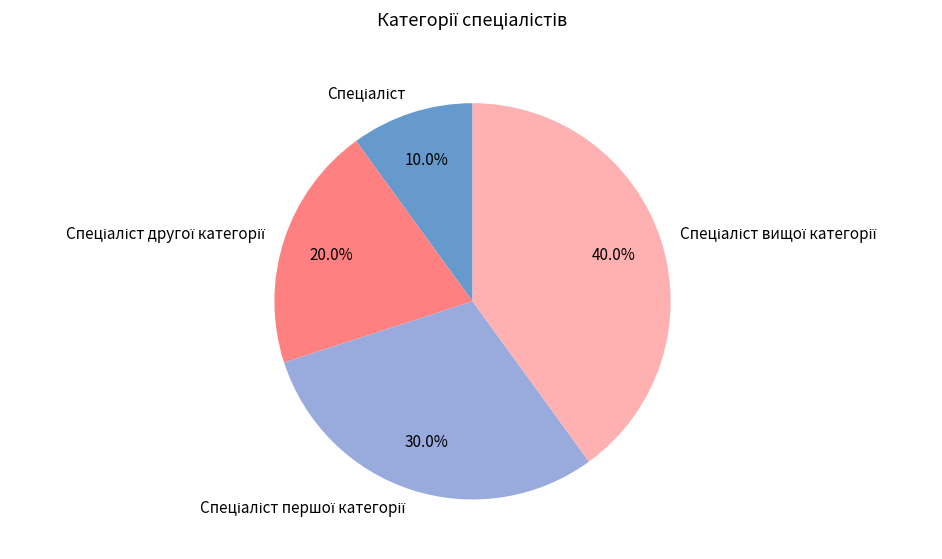

Does any single category account for the majority?

No